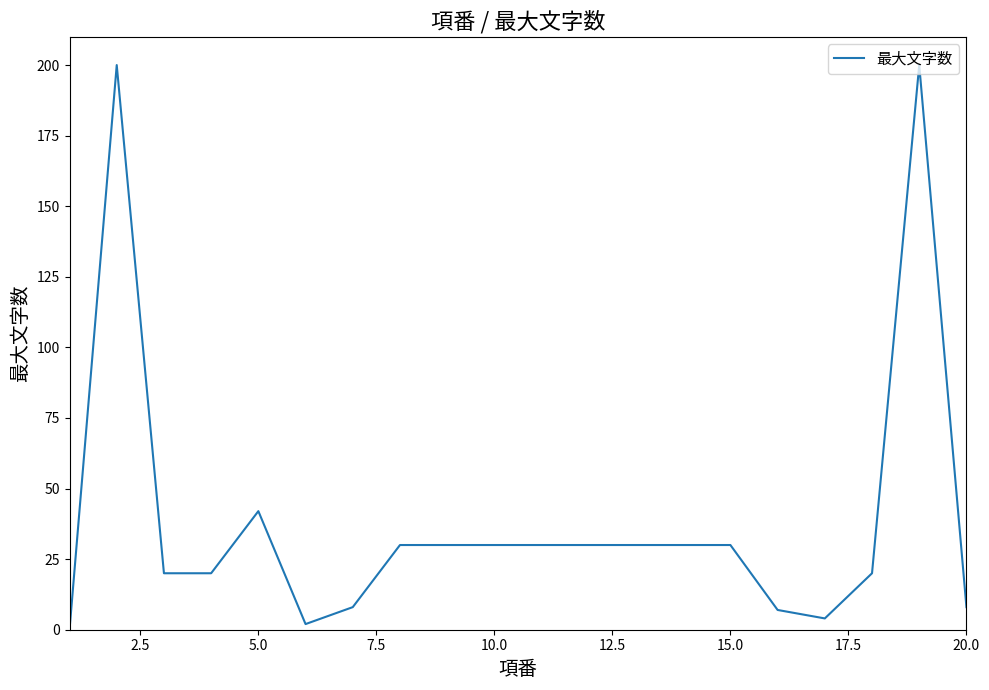

Reading right to left, extract all data points from this chart.

8	200	20	4	7	30	30	30	30	30	30	30	30	8	2	42	20	20	200	0